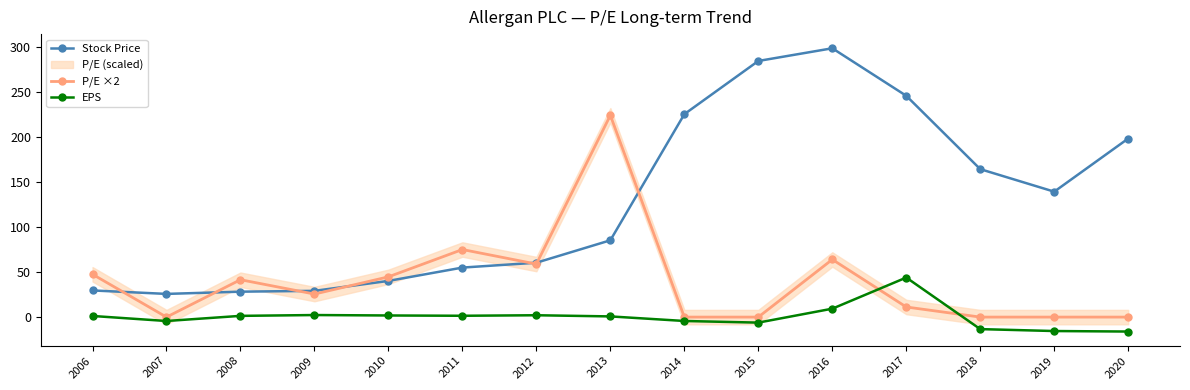

How many intersections are there between P/E ×2 and Stock Price?

7